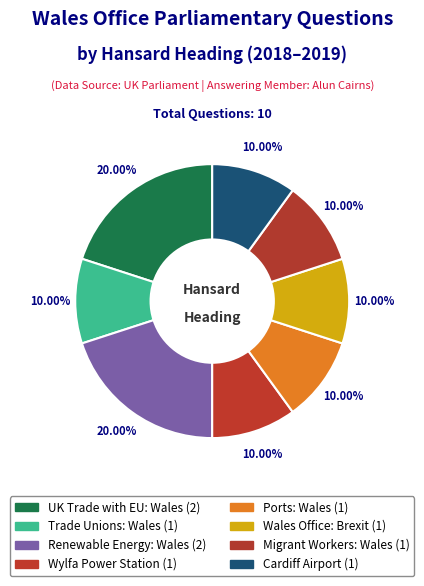

To the nearest percent, what portion does Migrant Workers: Wales represent?

10%